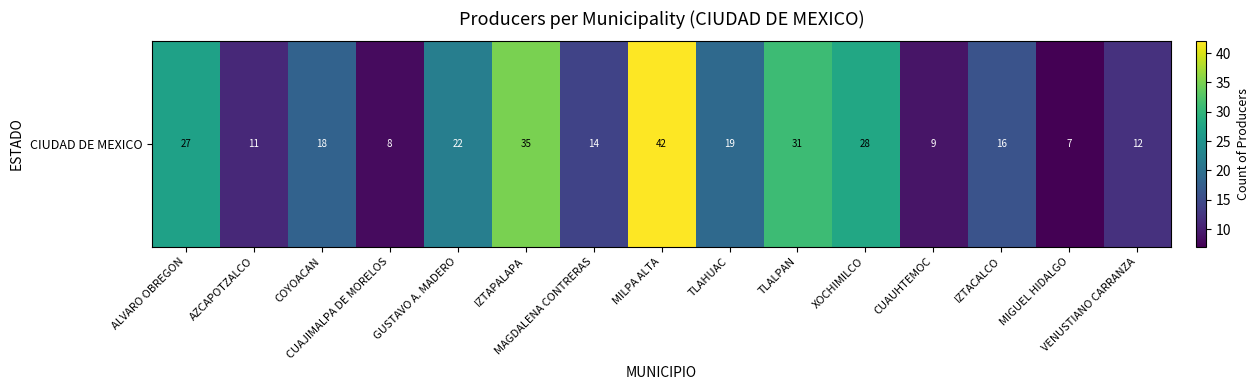

Rank the categories by value from highest to lowest.

MILPA ALTA, IZTAPALAPA, TLALPAN, XOCHIMILCO, ALVARO OBREGON, GUSTAVO A. MADERO, TLAHUAC, COYOACAN, IZTACALCO, MAGDALENA CONTRERAS, VENUSTIANO CARRANZA, AZCAPOTZALCO, CUAUHTEMOC, CUAJIMALPA DE MORELOS, MIGUEL HIDALGO